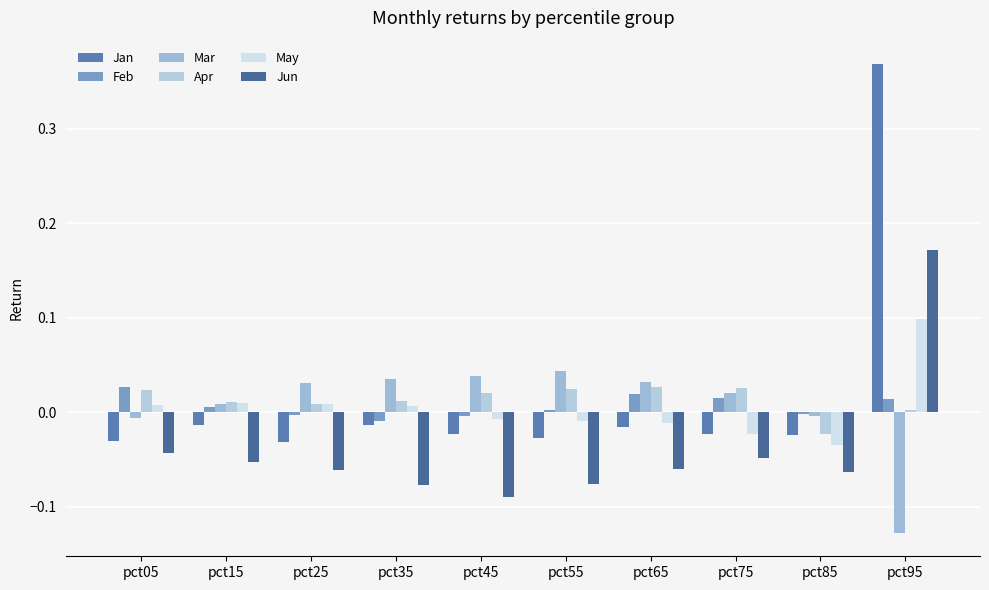

Which series changed the most between pct05 and pct35?

Mar